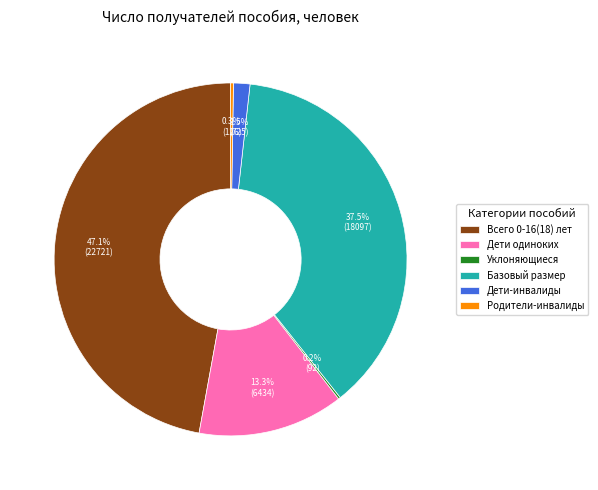

What is the ratio of the value at Базовый размер to the value at Дети одиноких?

2.8